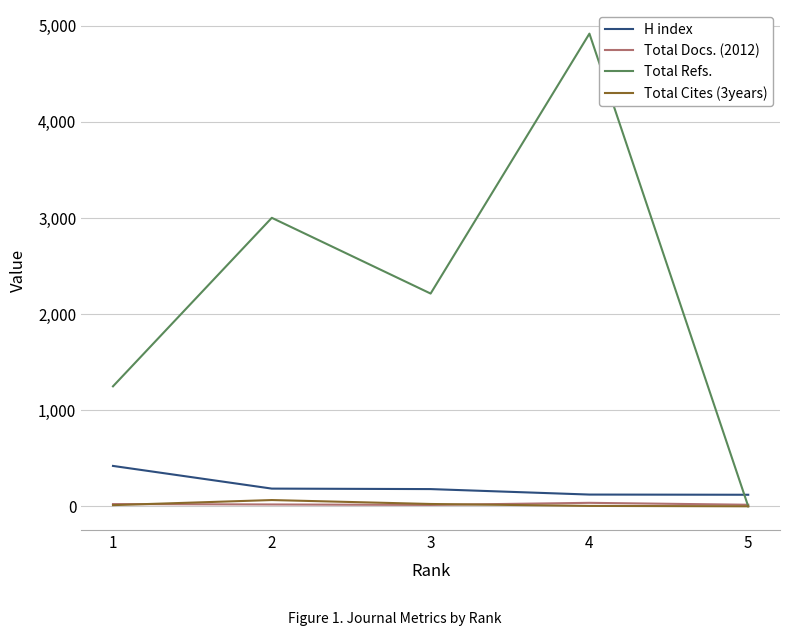

Between which two adjacent categories do Total Docs. (2012) and Total Cites (3years) first intersect?

1 and 2